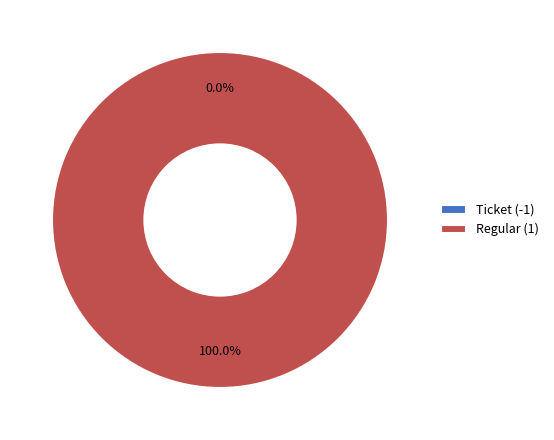

How many slices are in this pie chart?

2